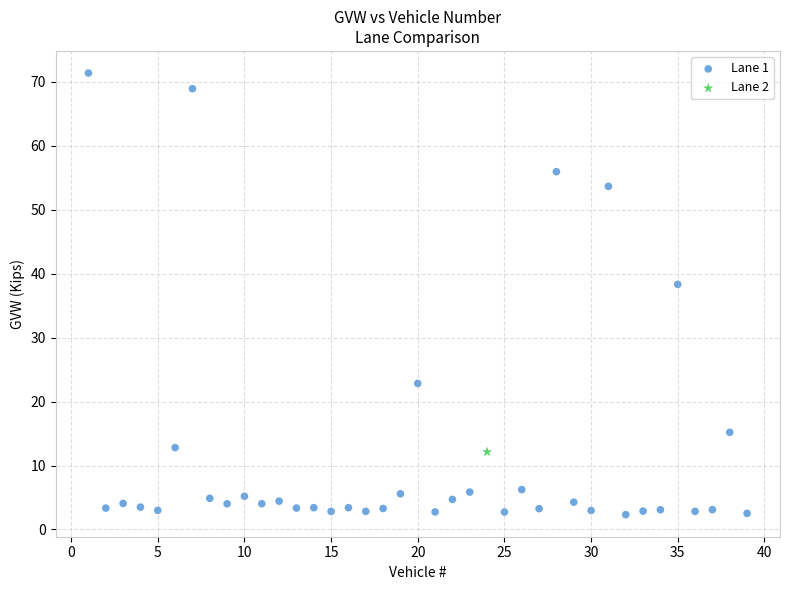

What are all the series names shown in the legend?

Lane 1, Lane 2